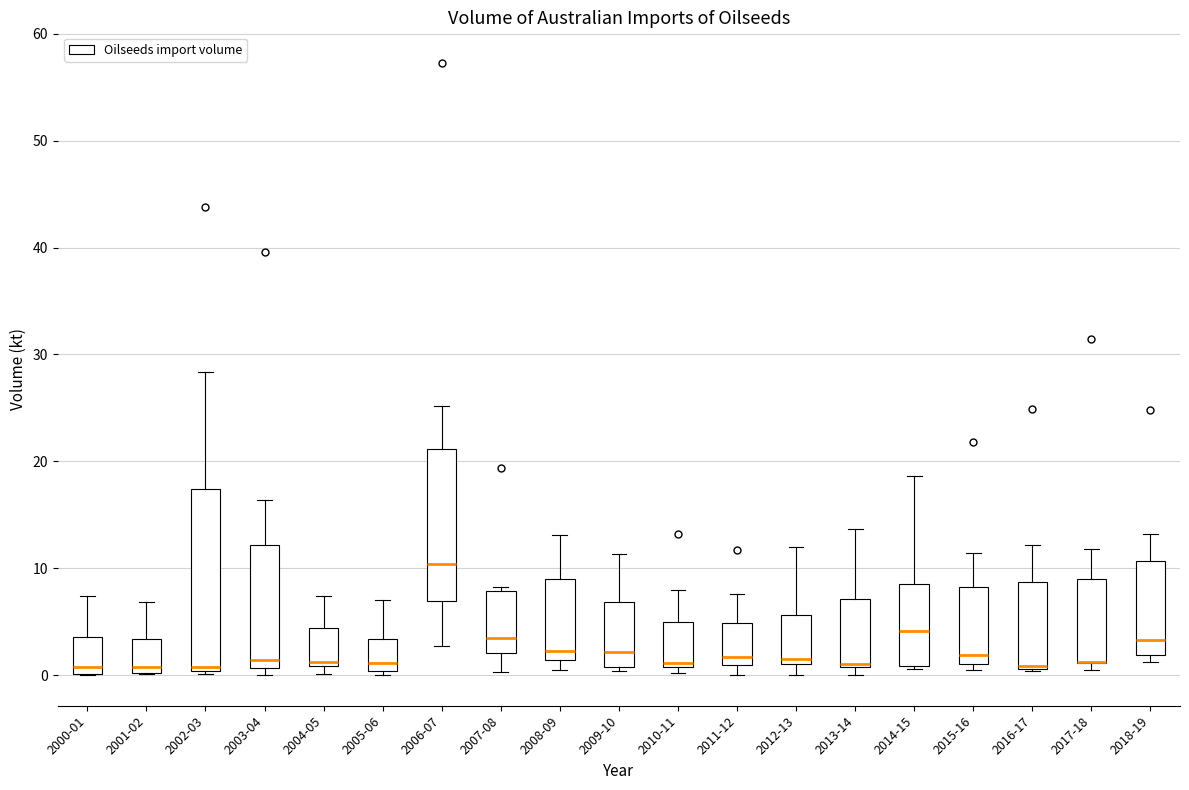

Reading left to right, transcribe this box plot: for each box, give where its median line is, the range the box spans, and where its two whiskers end, as read against the y-axis. The values are not printed on the chart, so give them approximately, as read against the axis.

2000-01: median 1, box 0 to 4, whiskers 0 to 7
2001-02: median 1, box 0 to 3, whiskers 0 to 7
2002-03: median 1, box 0 to 17, whiskers 0 (just below the box's lower edge) to 28
2003-04: median 1 (just above the box's lower edge), box 1 to 12, whiskers 0 to 16
2004-05: median 1 (just above the box's lower edge), box 1 to 4, whiskers 0 to 7
2005-06: median 1, box 0 to 3, whiskers 0 (just below the box's lower edge) to 7
2006-07: median 10, box 7 to 21, whiskers 3 to 25
2007-08: median 3, box 2 to 8, whiskers 0 to 8 (just above the box's upper edge)
2008-09: median 2, box 1 to 9, whiskers 0 to 13
2009-10: median 2, box 1 to 7, whiskers 0 to 11
2010-11: median 1 (just above the box's lower edge), box 1 to 5, whiskers 0 to 8
2011-12: median 2, box 1 to 5, whiskers 0 to 8
2012-13: median 2, box 1 to 6, whiskers 0 to 12
2013-14: median 1 (drawn on the box's lower edge), box 1 to 7, whiskers 0 to 14
2014-15: median 4, box 1 to 9, whiskers 1 (just below the box's lower edge) to 19
2015-16: median 2, box 1 to 8, whiskers 0 to 11
2016-17: median 1 (just above the box's lower edge), box 1 to 9, whiskers 0 to 12
2017-18: median 1 (drawn on the box's lower edge), box 1 to 9, whiskers 0 to 12
2018-19: median 3, box 2 to 11, whiskers 1 to 13